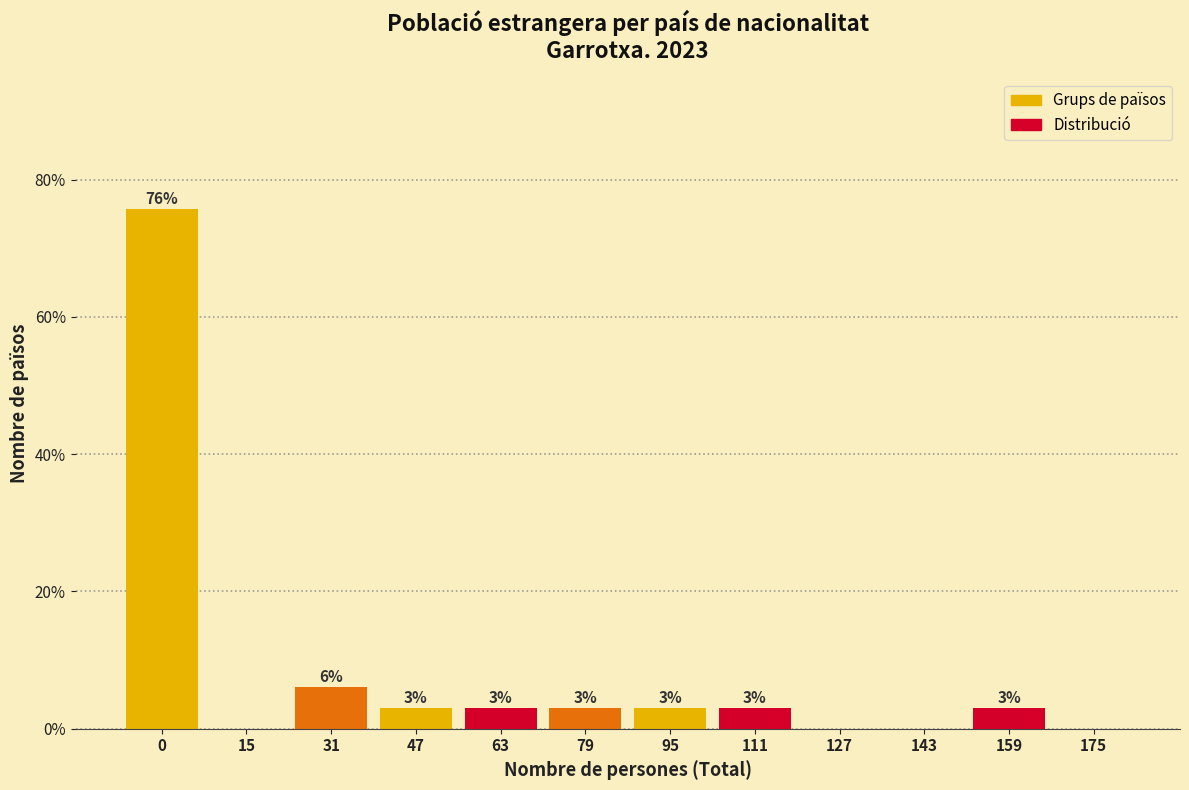

Read the value at 47.

3.0